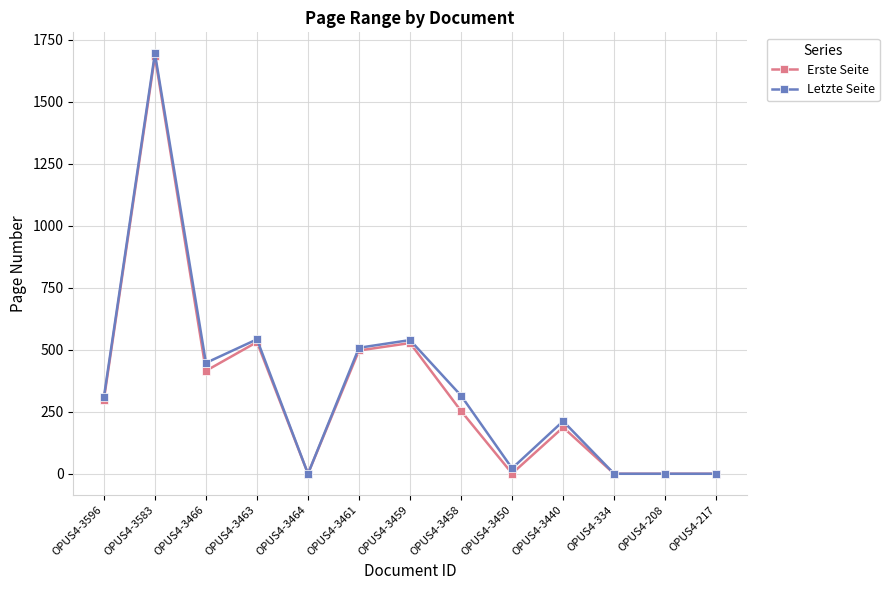

What are all the series names shown in the legend?

Erste Seite, Letzte Seite